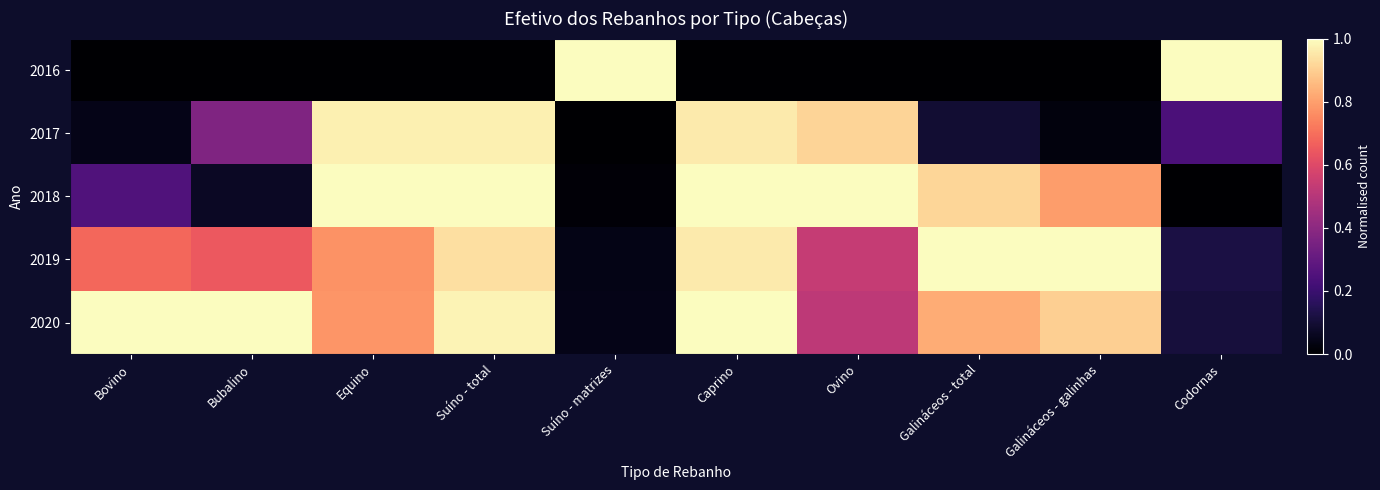

Which has a higher value, Caprino or Equino?

Caprino